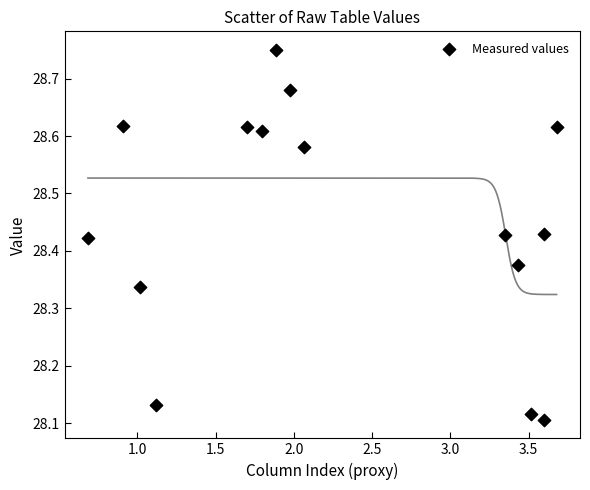

What is the range of Y values (max minus min)?

0.6